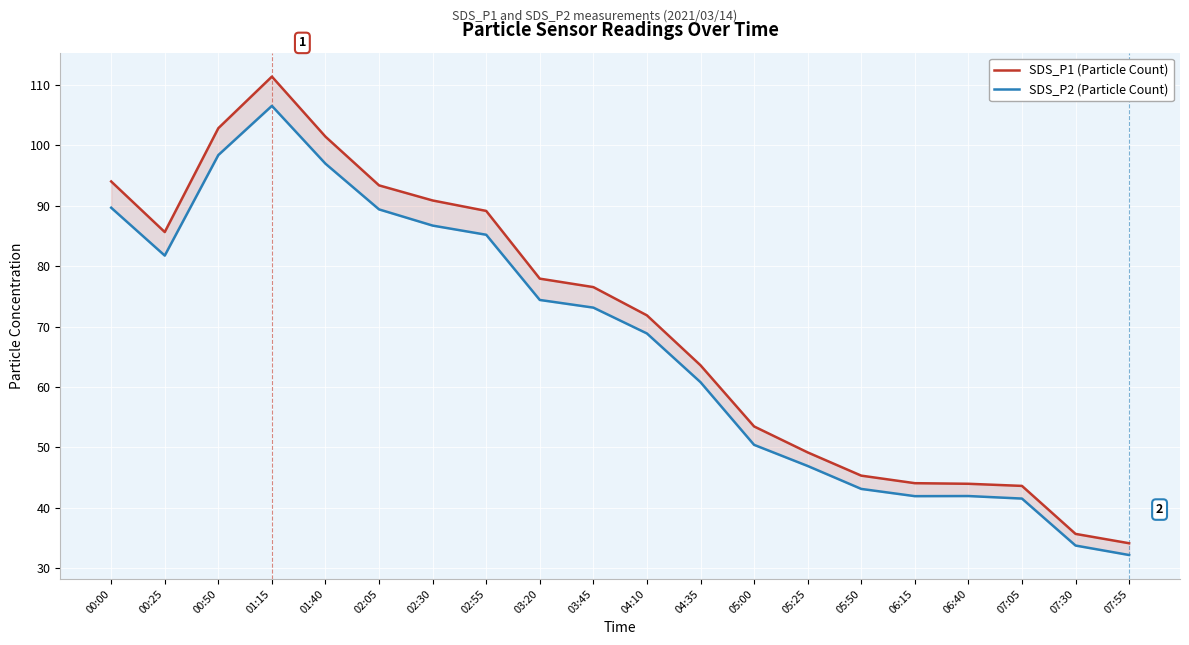

Which series has the largest range (max minus min)?

SDS_P1 (Particle Count)